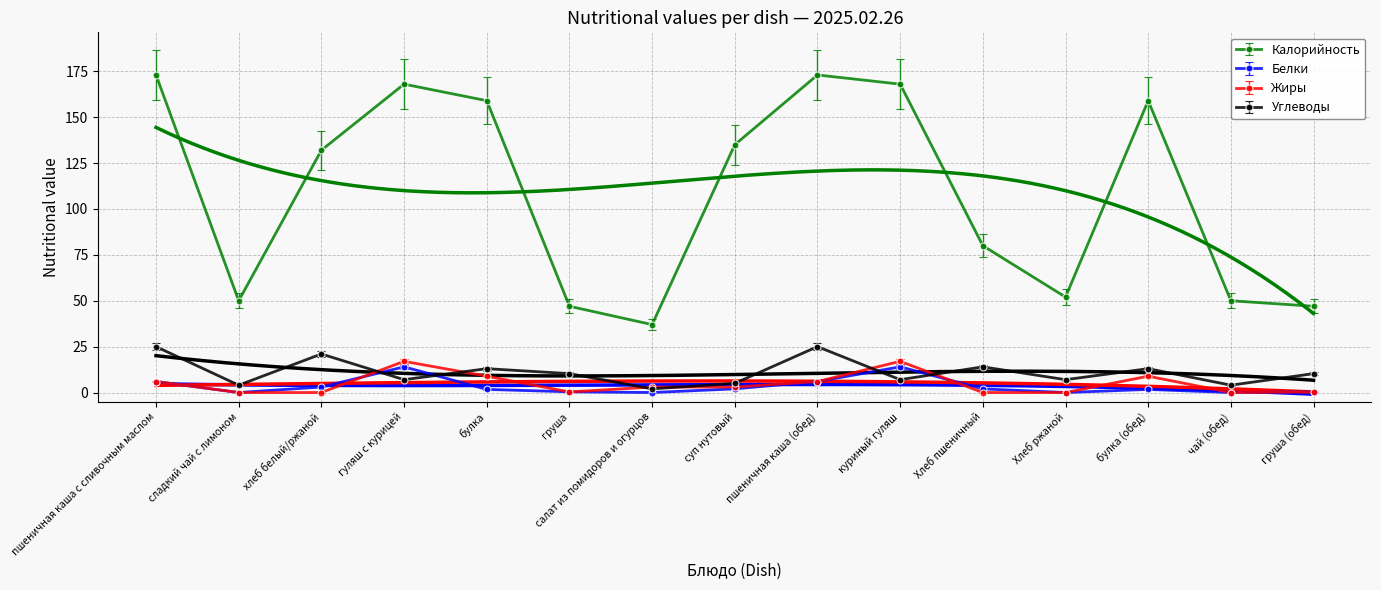

What position from the left is сладкий чай с лимоном?

2